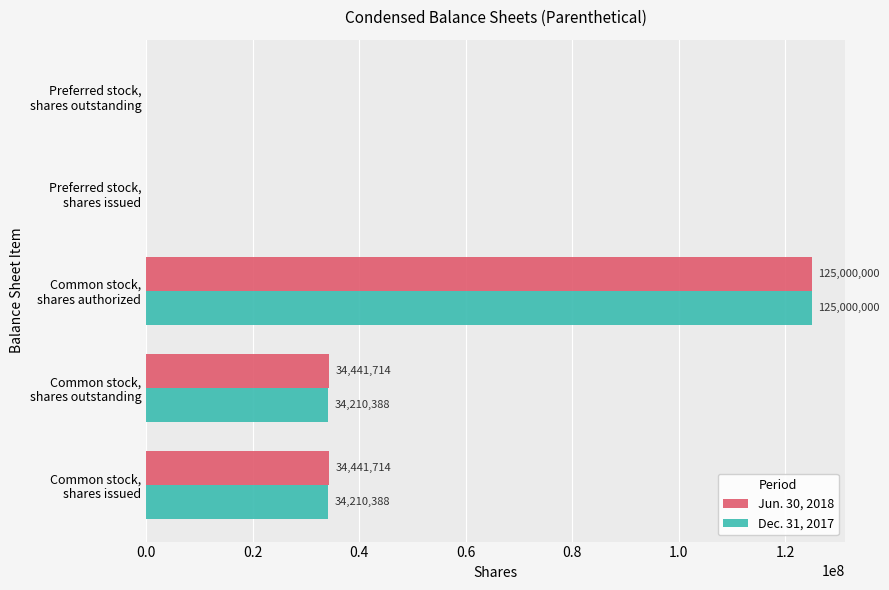

What is the greatest value displayed?

125000000